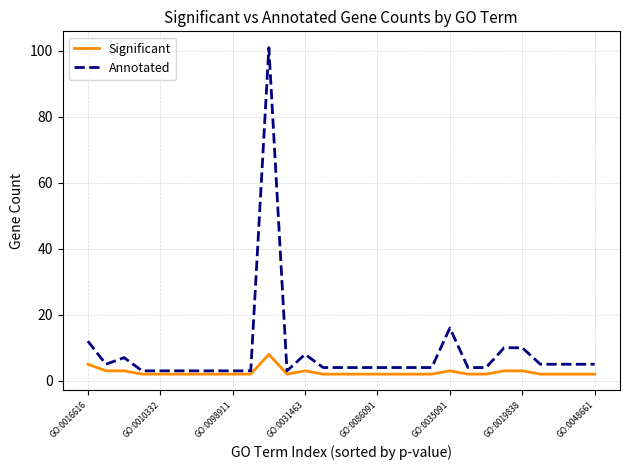

True or false: Annotated and Significant intersect in this chart.

False